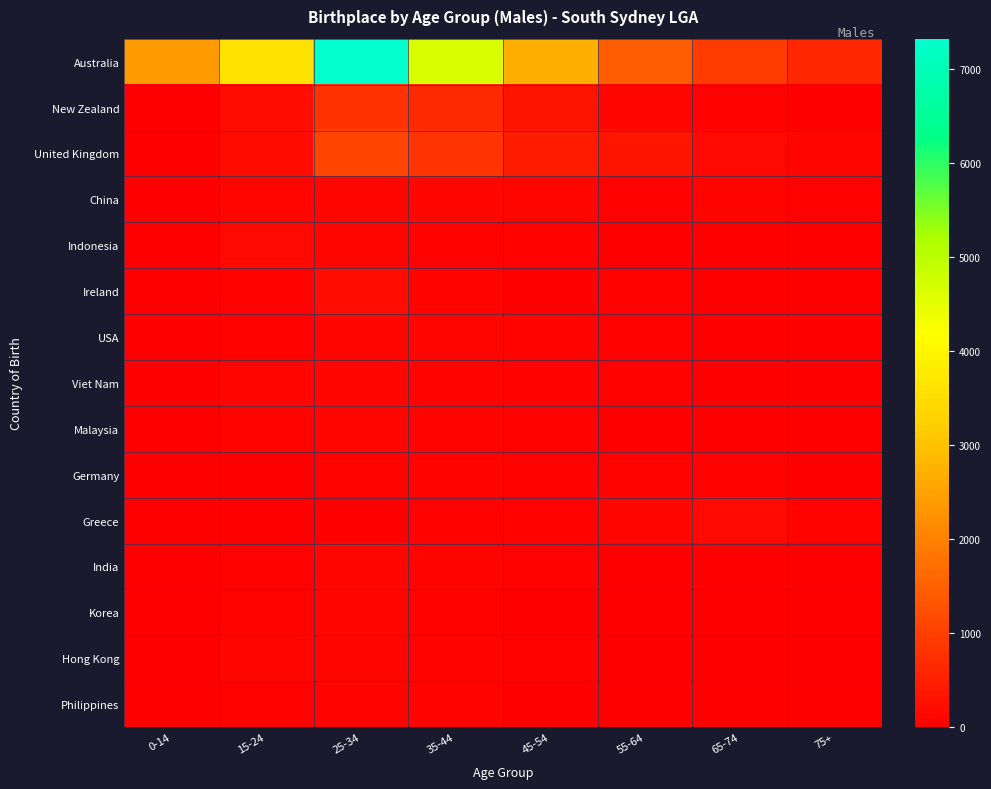

Which series has the widest spread of values?

Australia